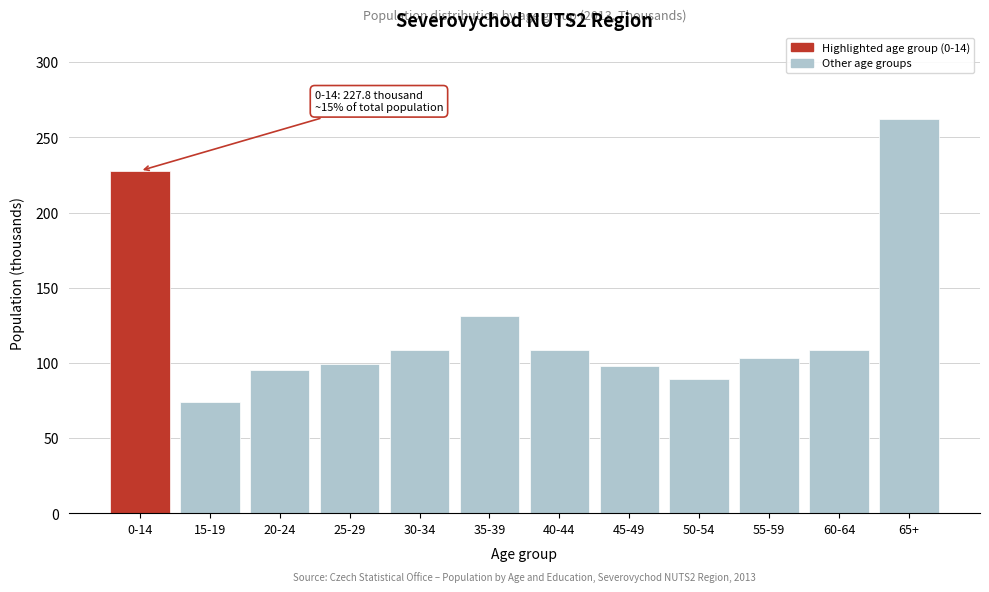

True or false: the data shows 108.5 at 30-34.

True